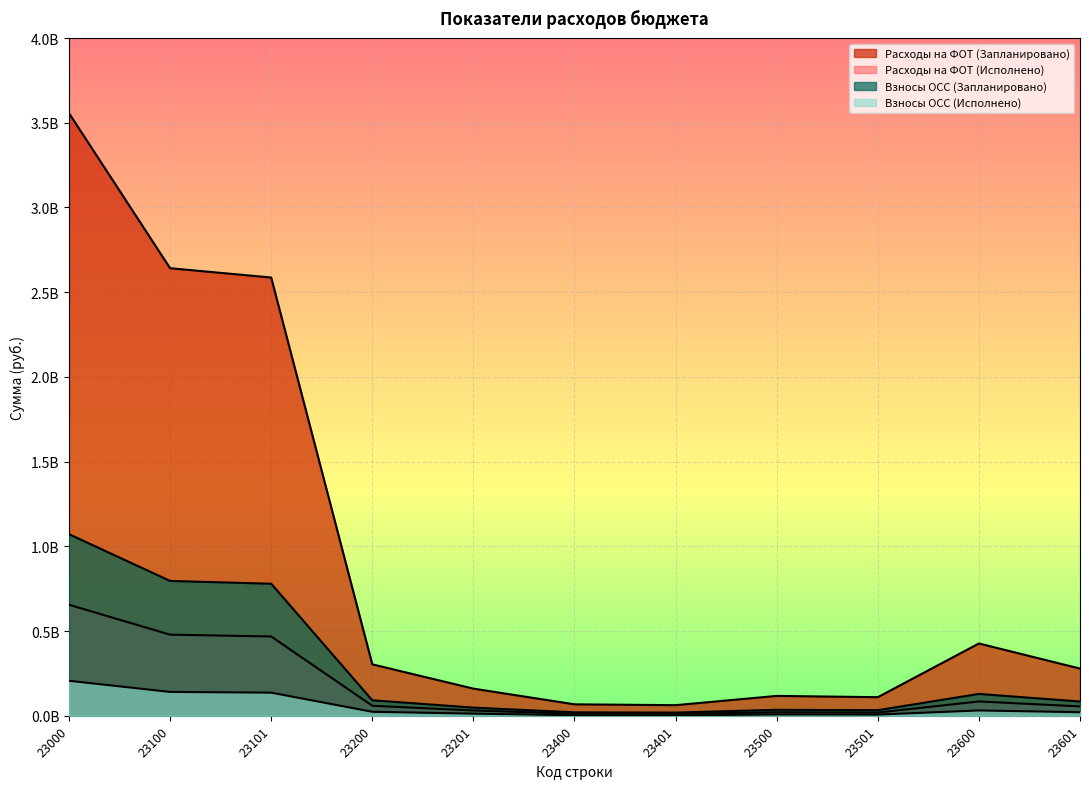

True or false: Расходы на ФОТ (Запланировано) and Взносы ОСС (Запланировано) intersect in this chart.

False